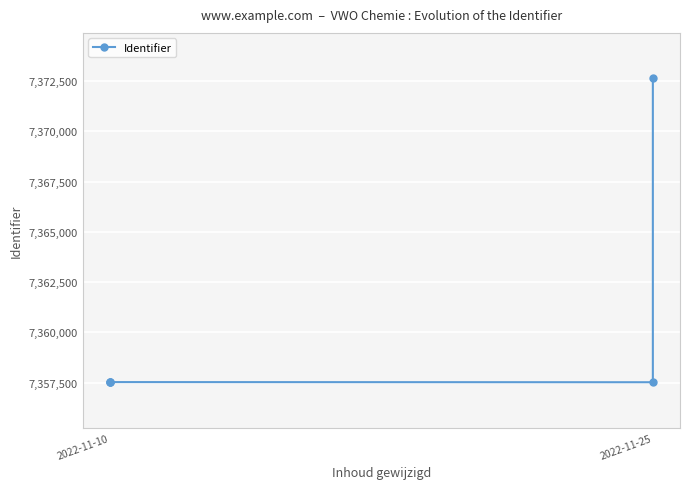

Where does the data first go above 7357520?

2022-11-10